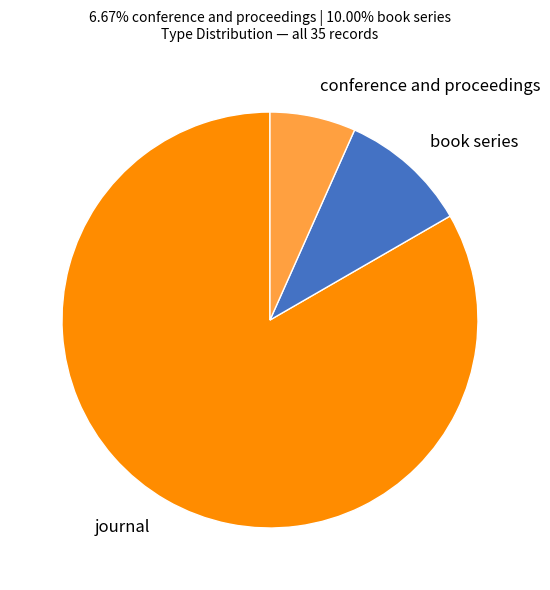

Which category accounts for the majority?

journal